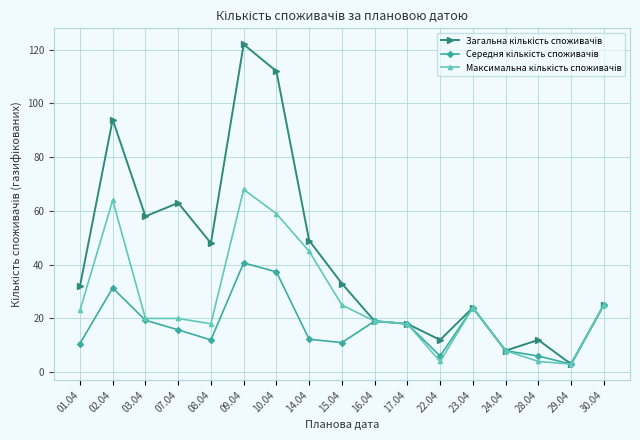

What is the minimum value shown in the chart?

3.0